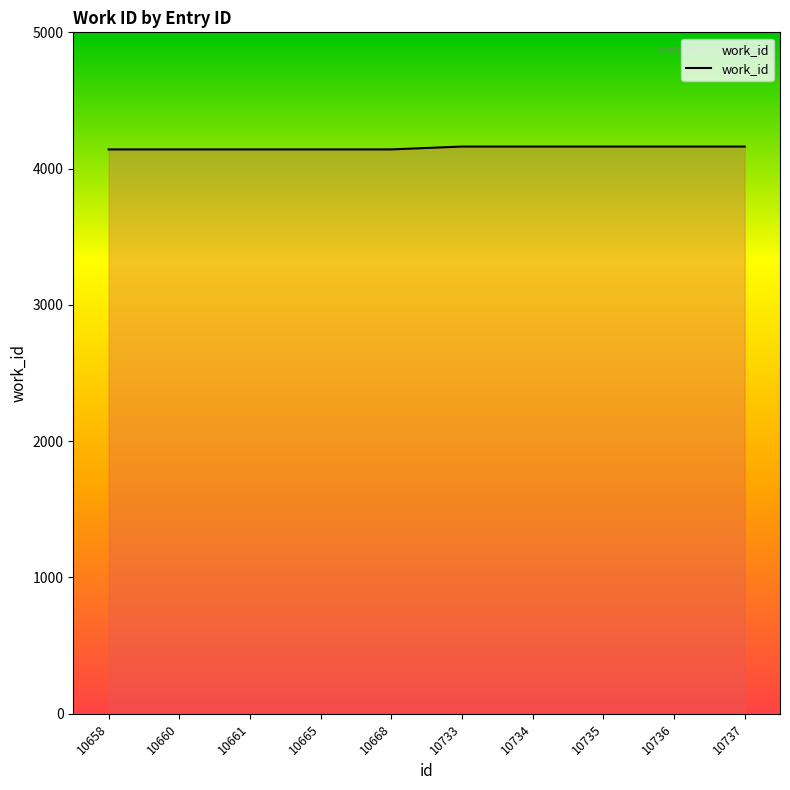

What is the greatest value displayed?

4162